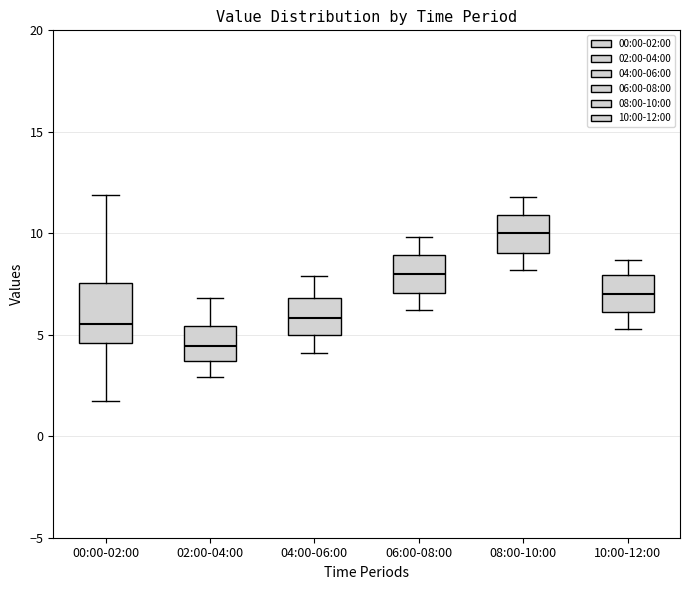

Which box has the lowest median line?

02:00-04:00